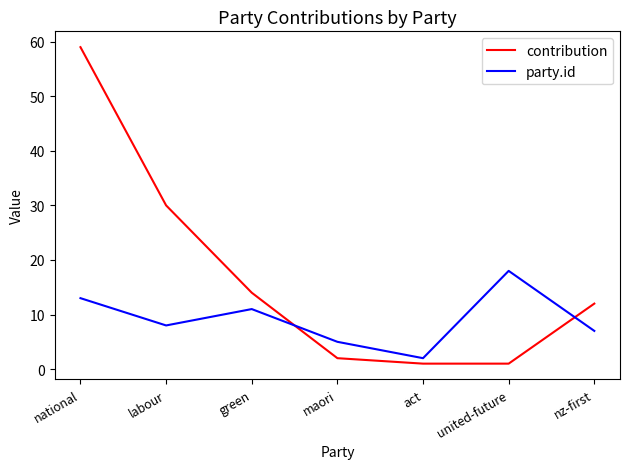

What is the difference between the second highest and minimum values in the contribution series?

29